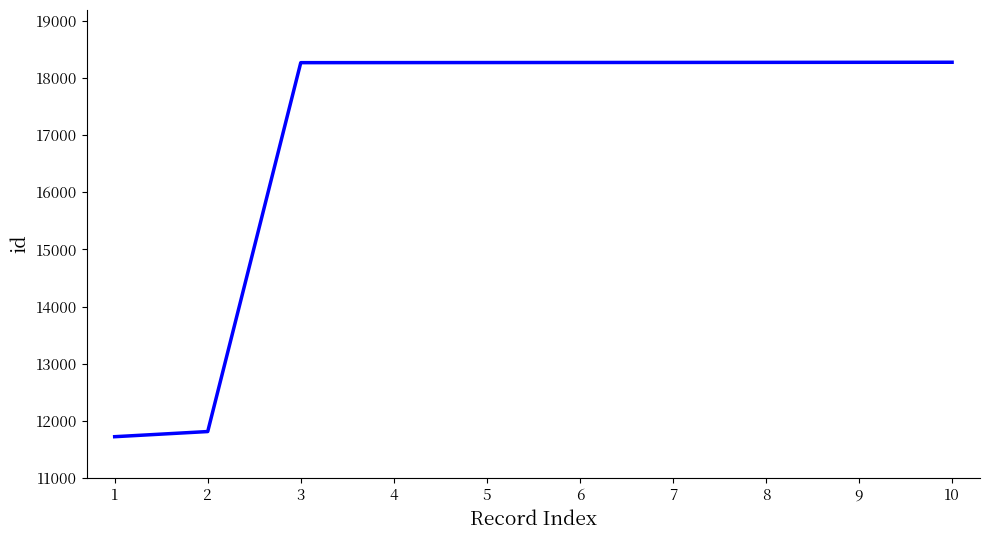

True or false: the data shows 18271 at 9.

True